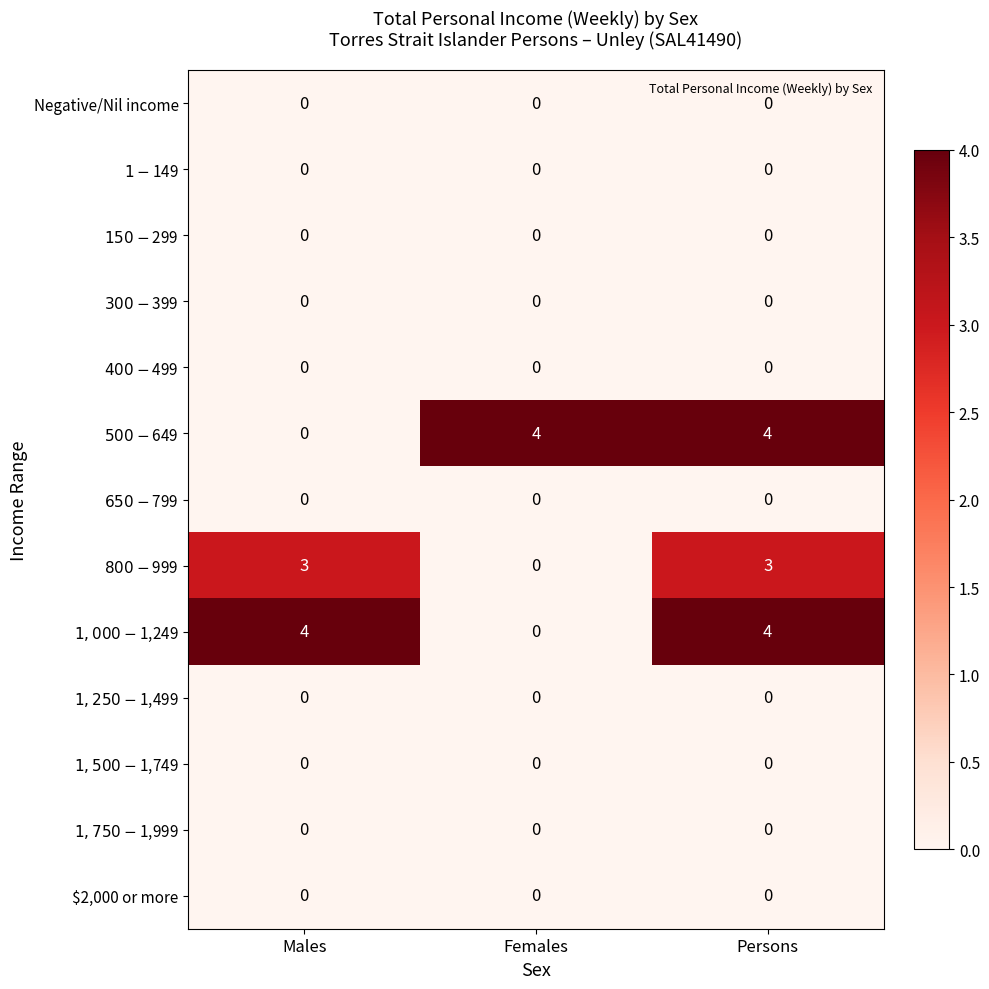

How many distinct data groups are displayed?

13